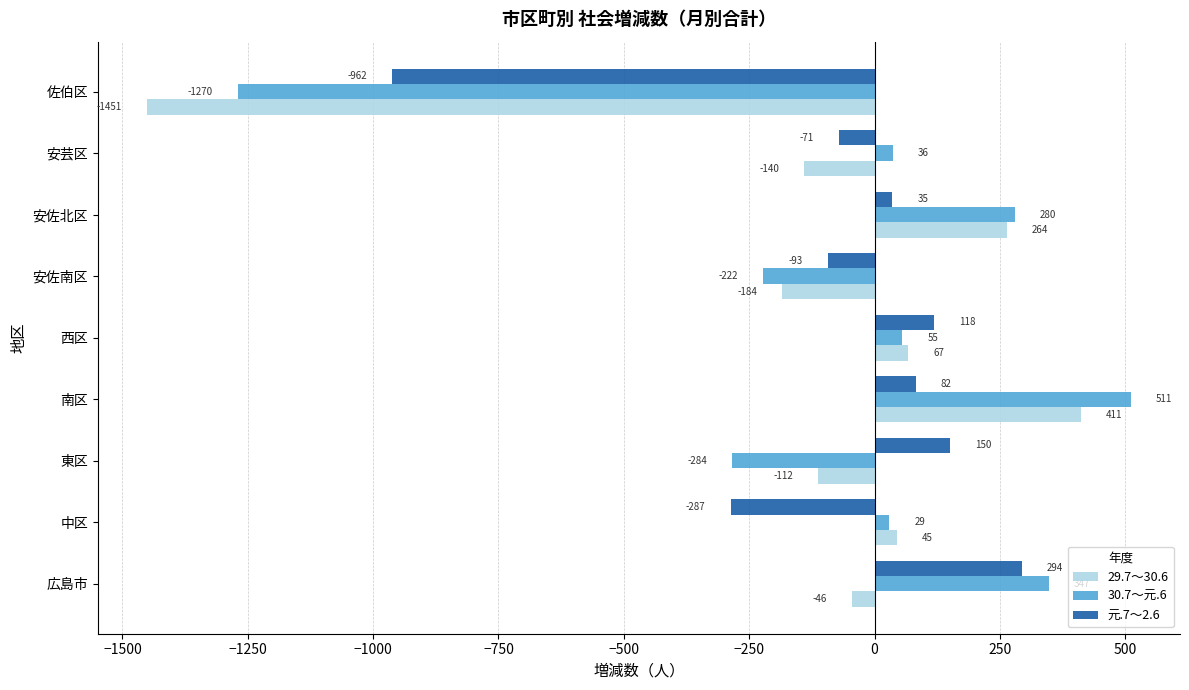

The value of 元.7～2.6 at 安芸区 is -71. True or false?

True